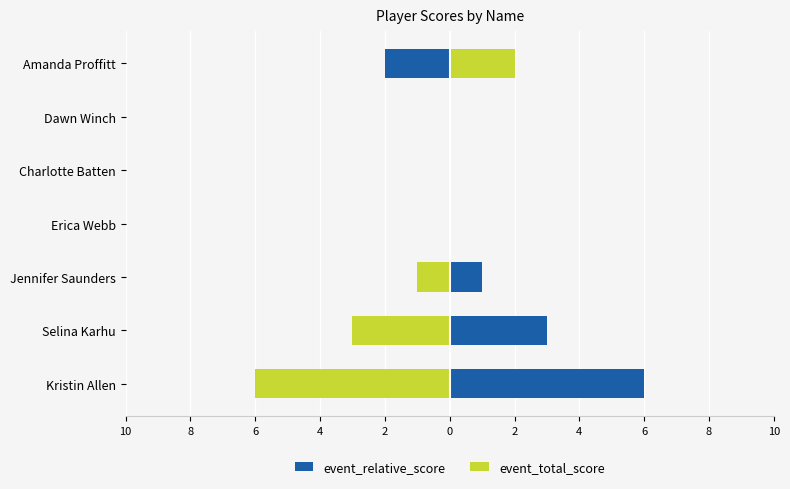

Between Erica Webb and Amanda Proffitt, which is larger?

Erica Webb